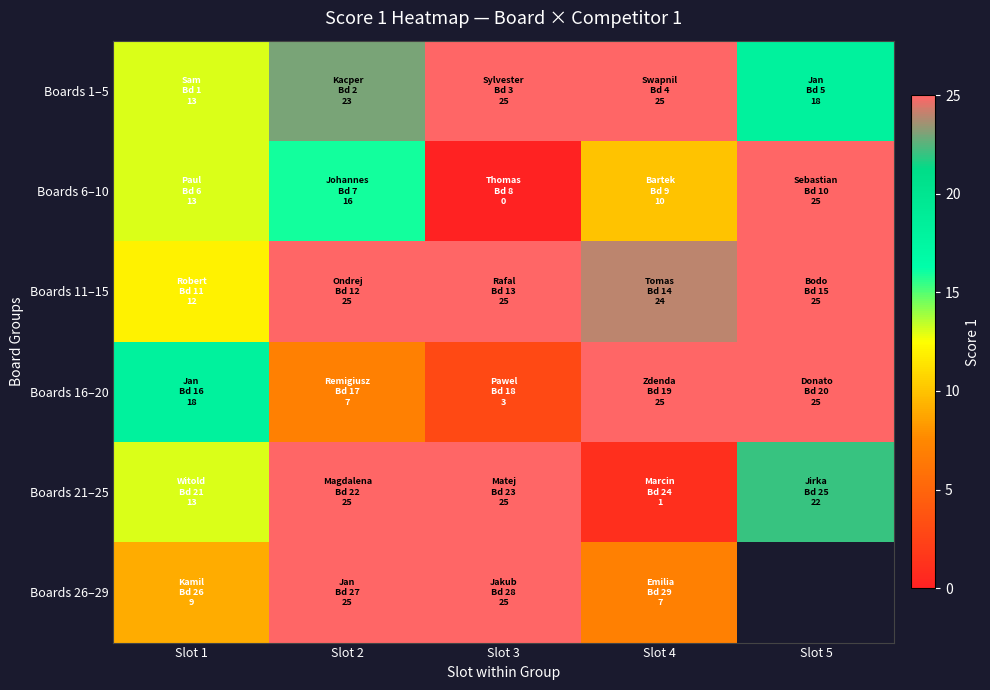

Which series has the largest total across all categories?

Boards 11–15